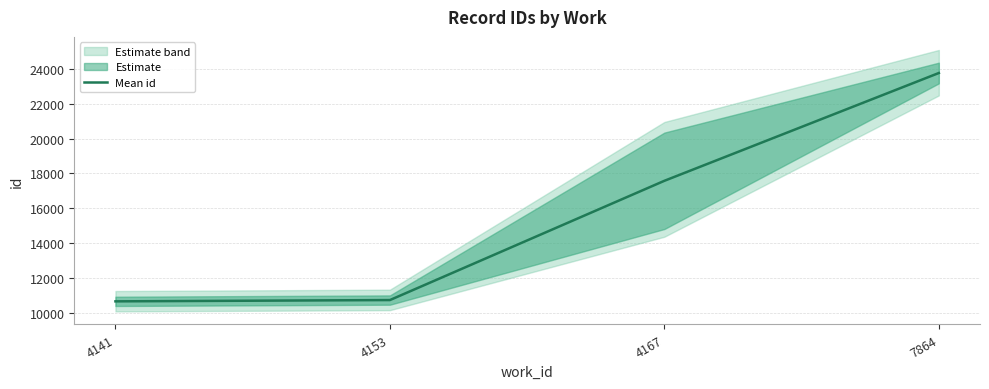

Rank the categories by value from lowest to highest.

4141, 4153, 4167, 7864